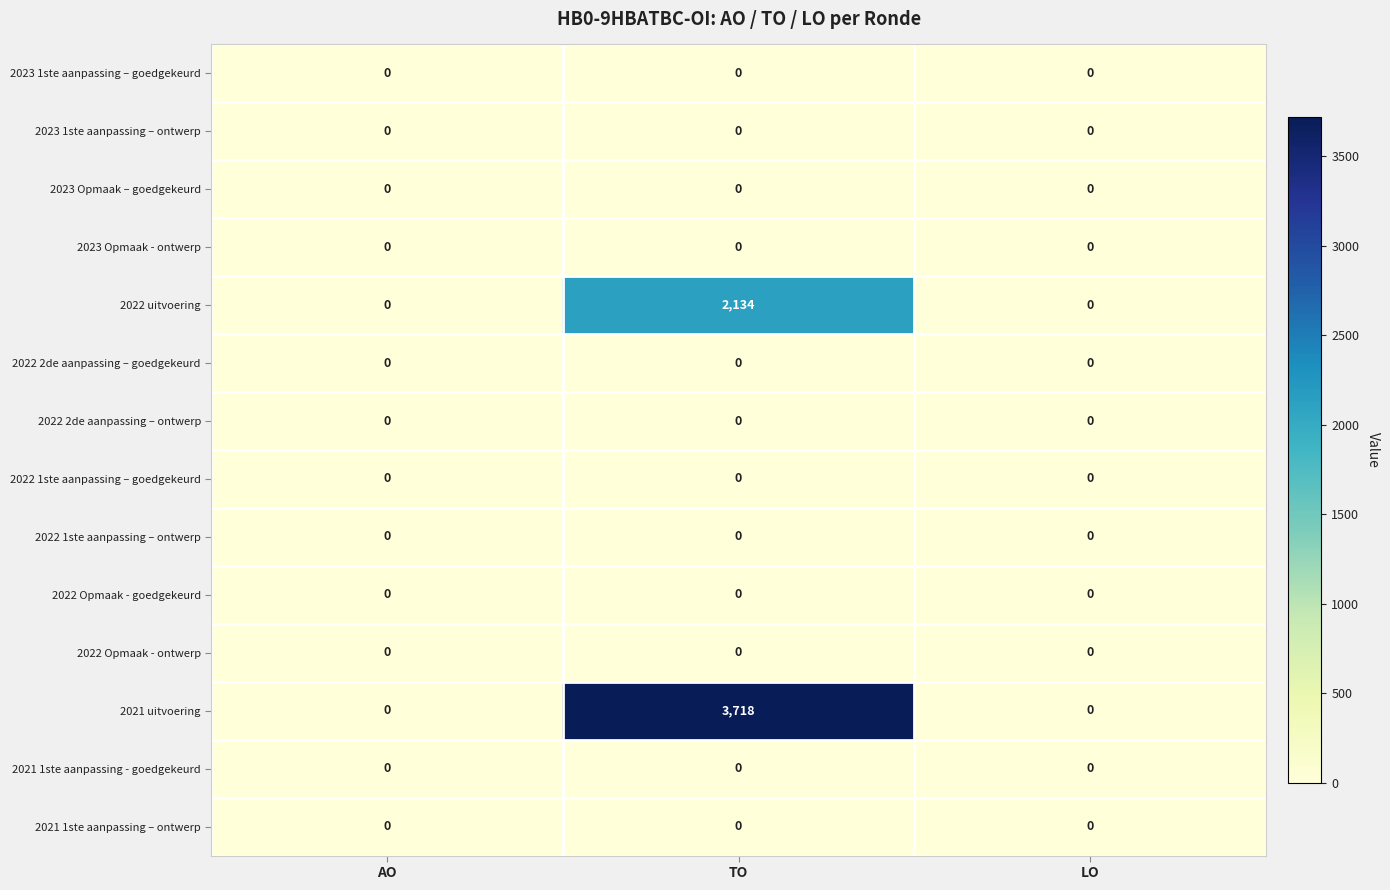

Count the number of categories in the chart.

3